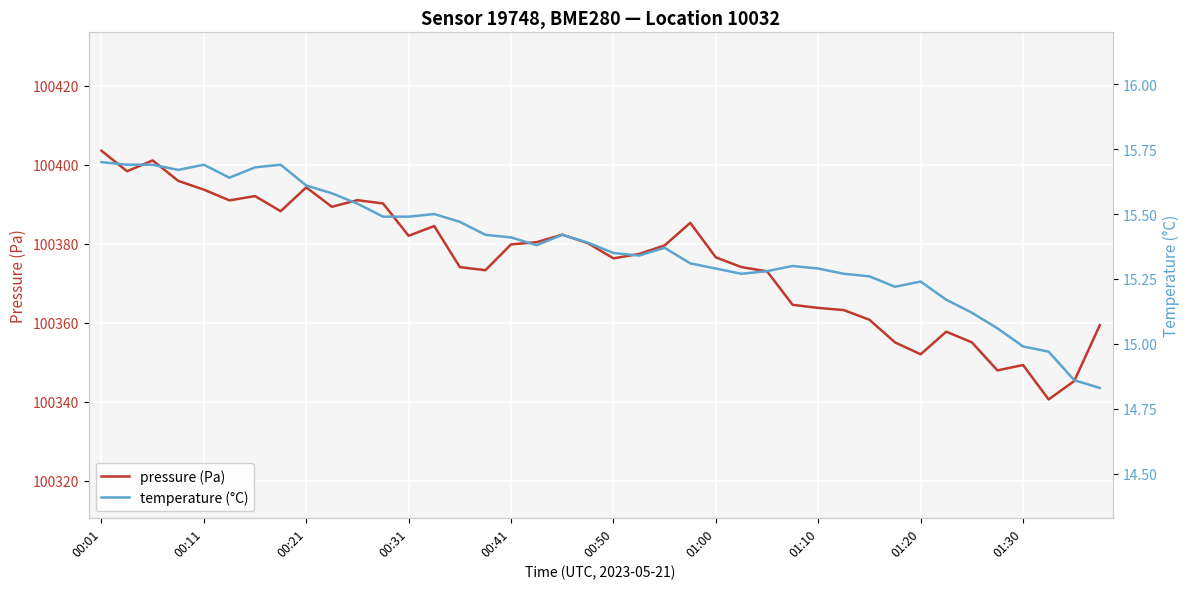

How many lines are shown in the chart?

2